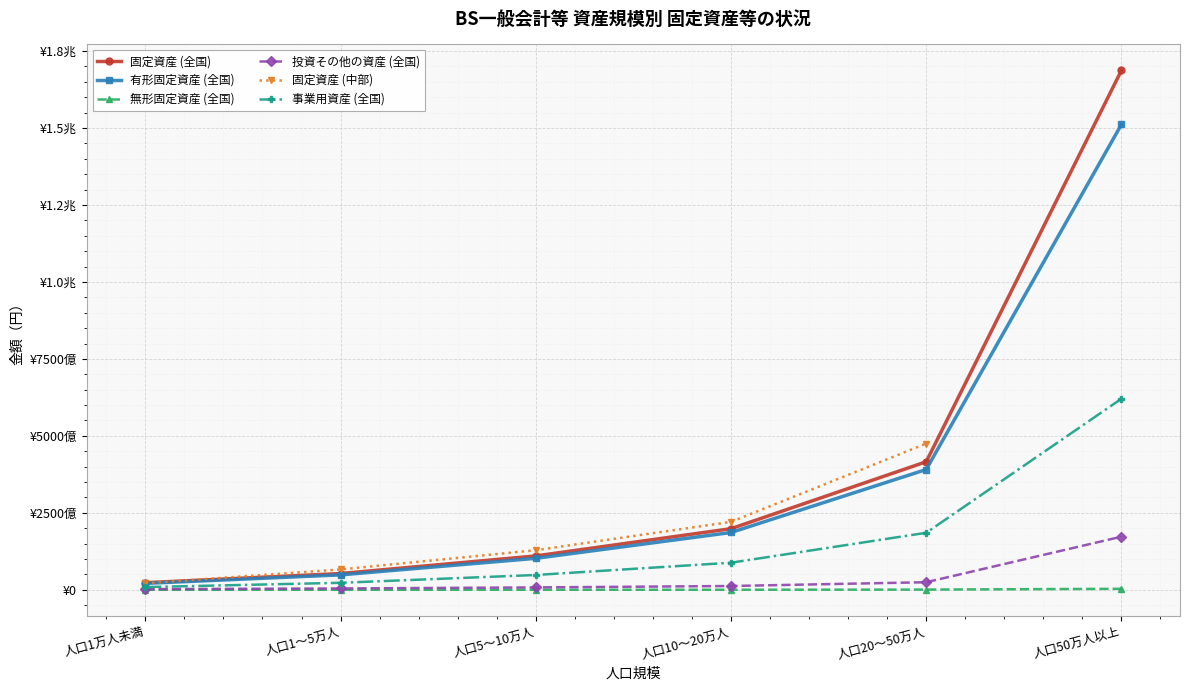

How many data points in 投資その他の資産 (全国) are less than 12259642207?

3